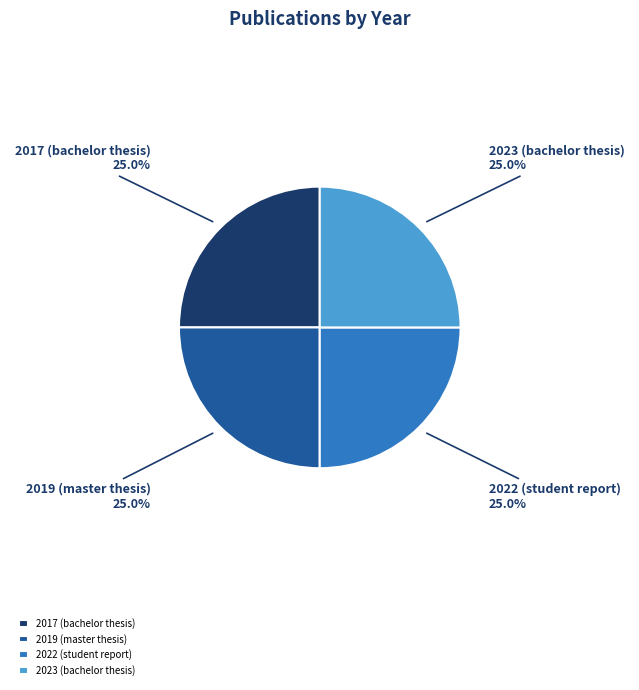

Is it true that 2017 (bachelor thesis) is 25% of the pie?

True